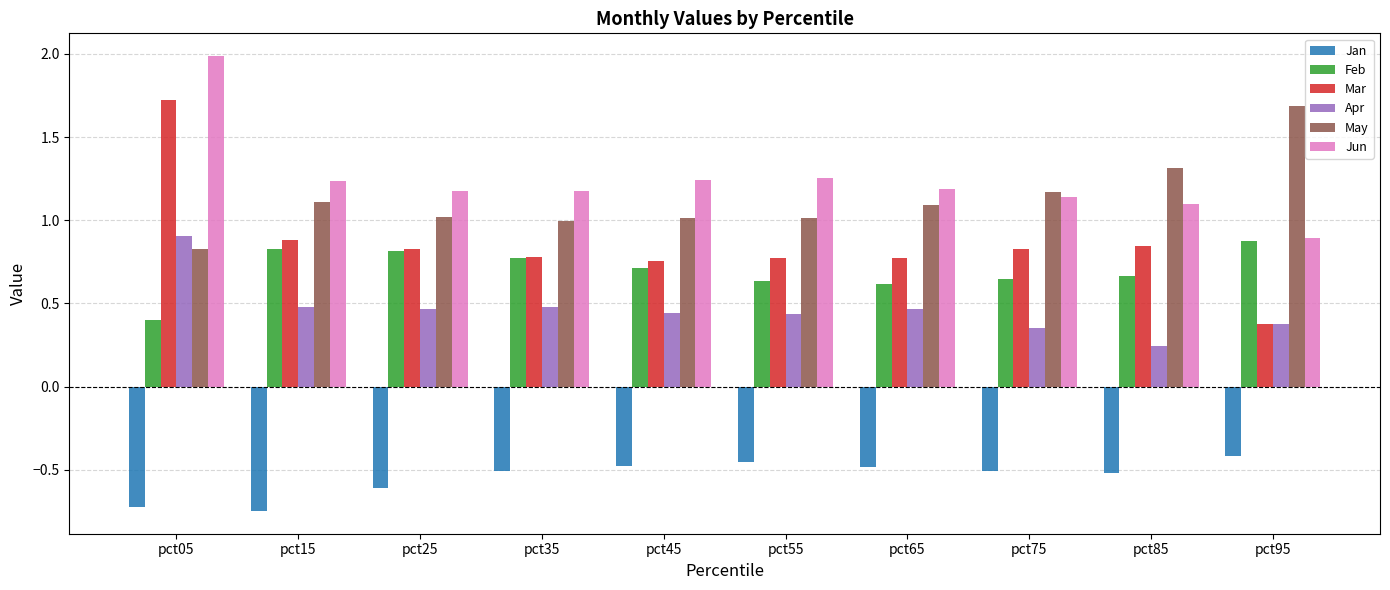

What are all the series names shown in the legend?

Jan, Feb, Mar, Apr, May, Jun